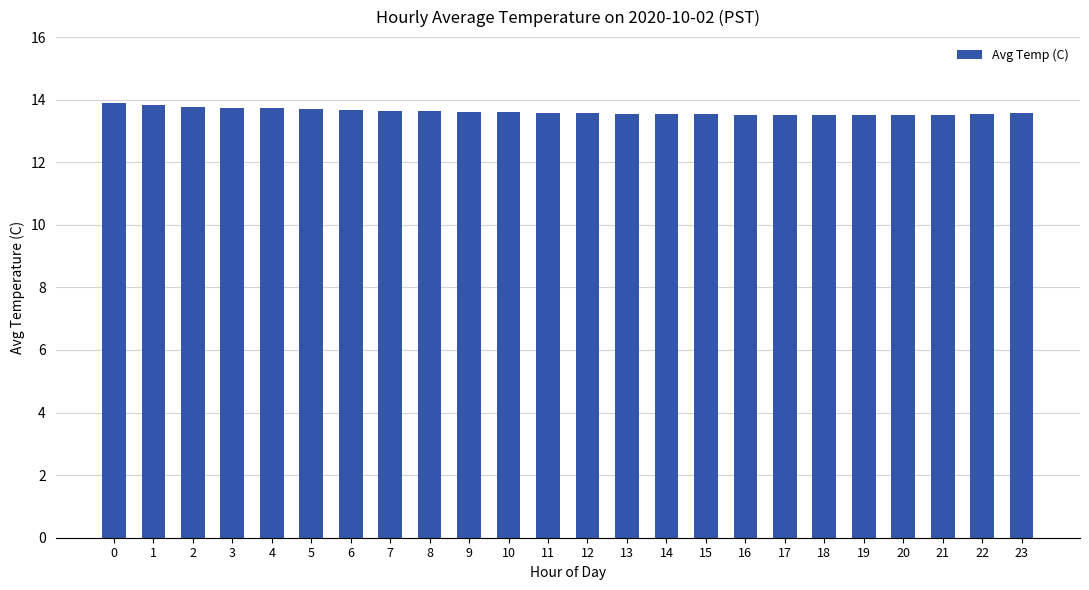

What is the greatest value displayed?

13.9